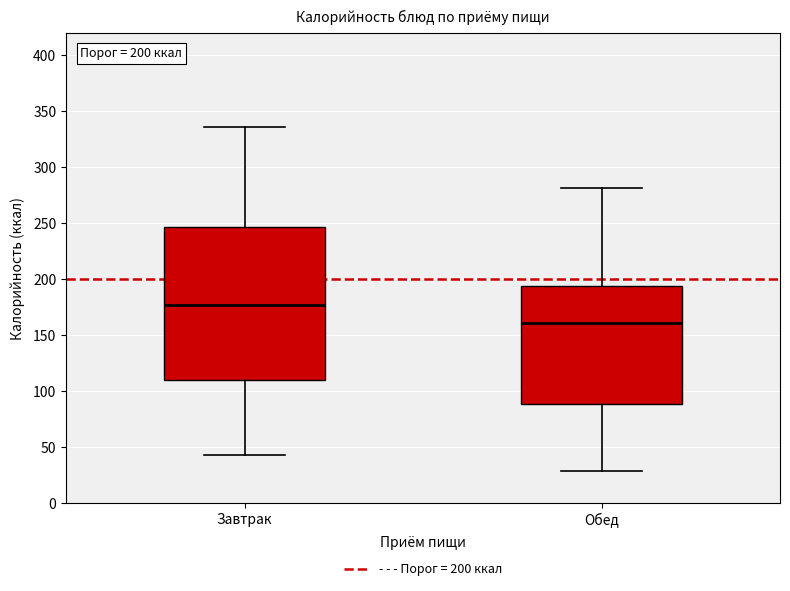

Which box has the lowest median line?

Обед